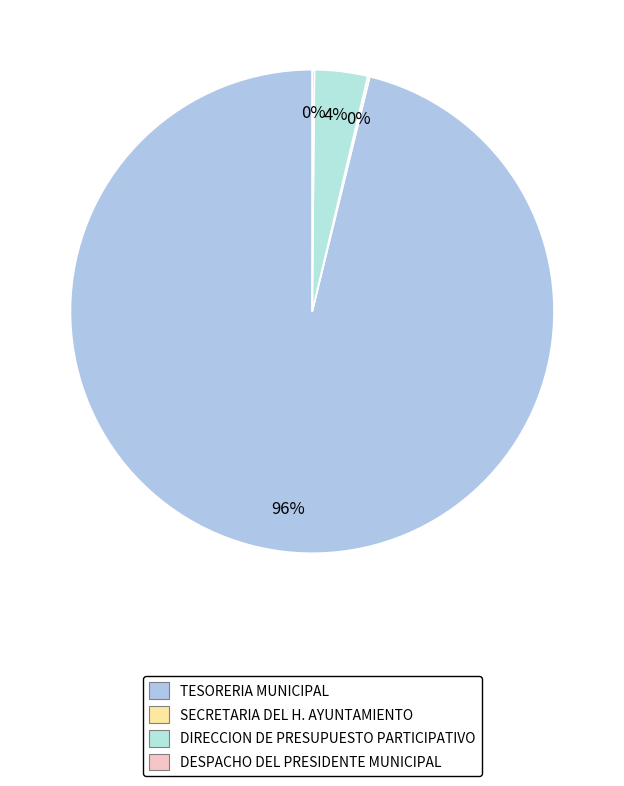

Count the number of slices in the pie.

4